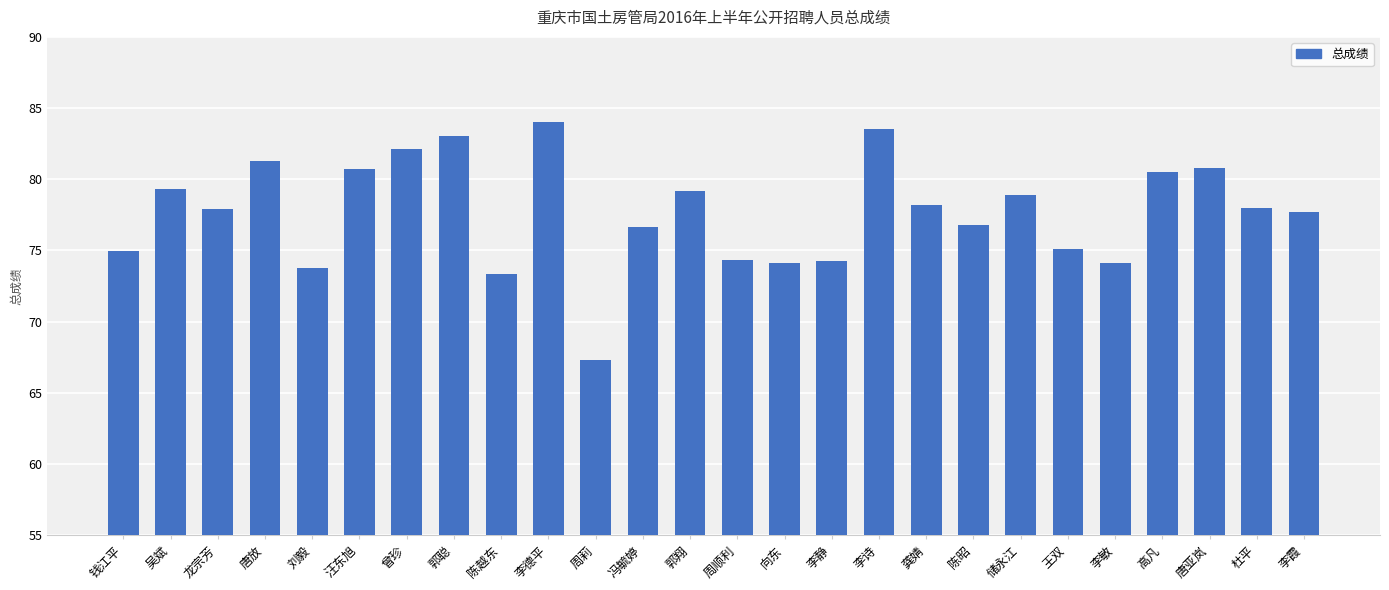

What is the label of the 5th bar from the left?

刘毅